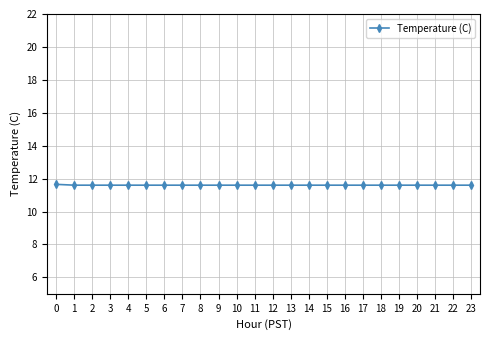

What is the ratio of the value at 22 to the value at 16?

1.0